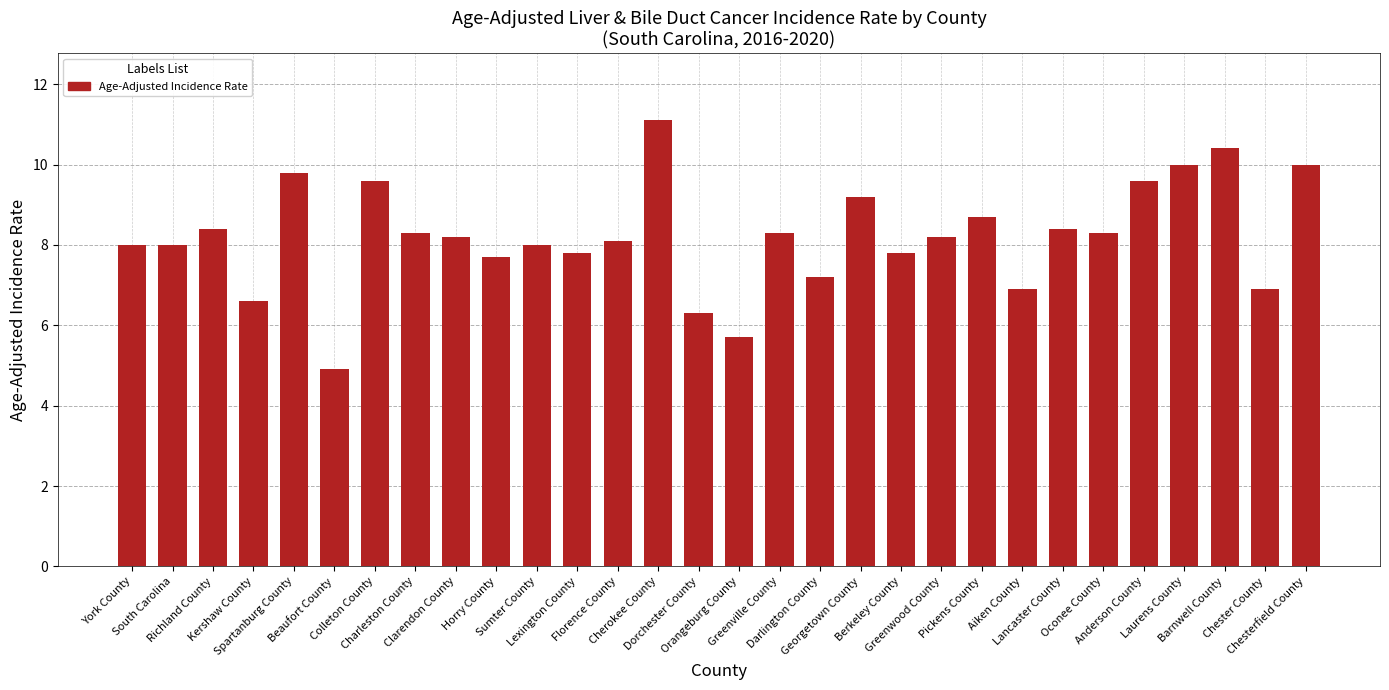

What is the minimum value shown in the chart?

4.9